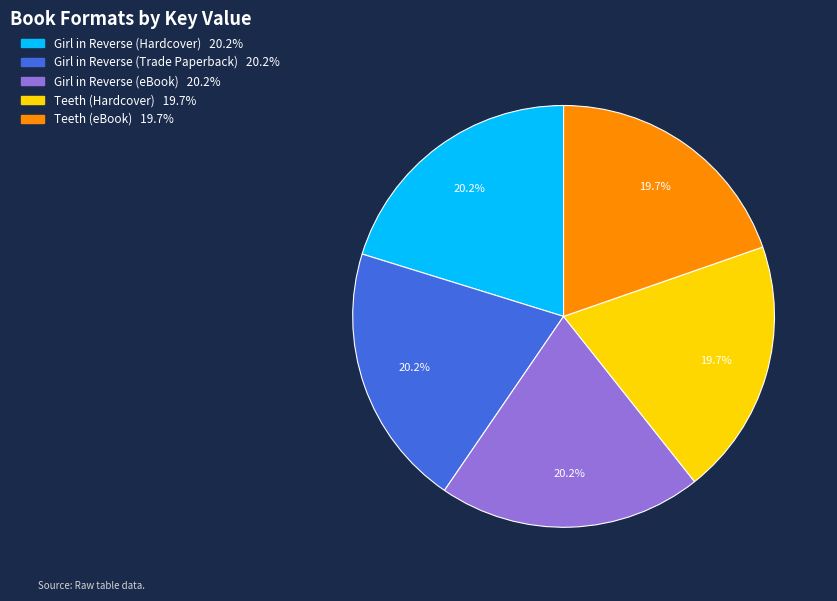

Does Girl in Reverse (Hardcover) account for over 50% of the chart?

No